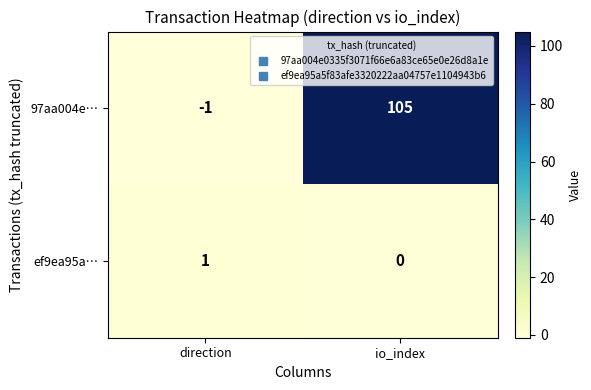

At which category is the sum across all series the highest?

io_index